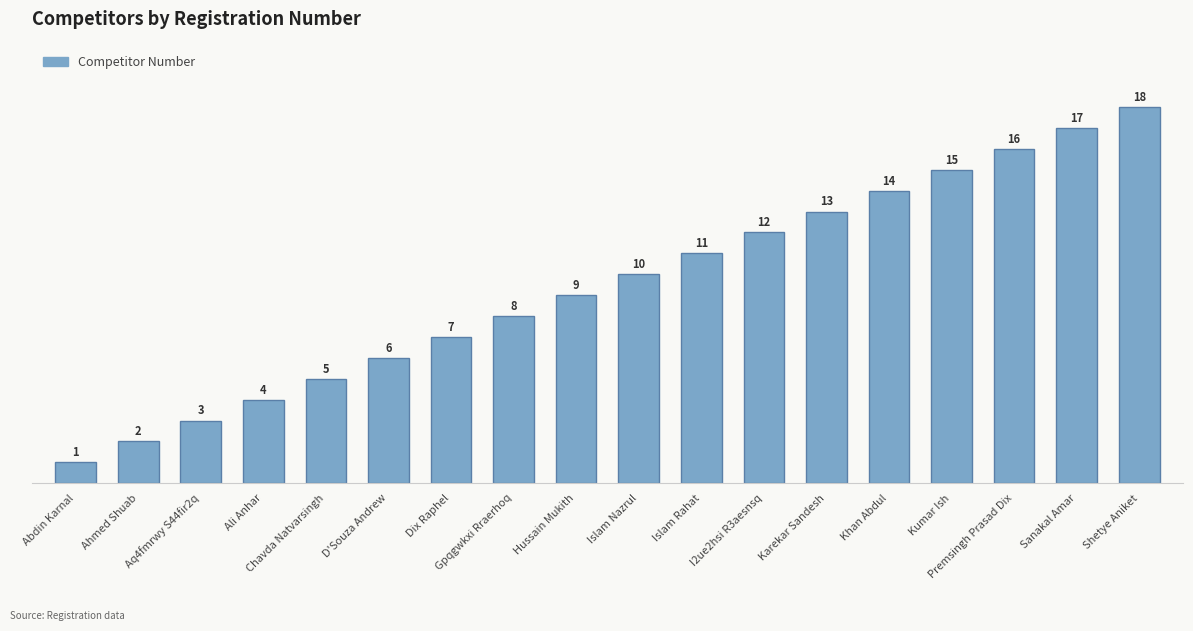

Which has a higher value, Gpqgwkxi Rraerhoq or Karekar Sandesh?

Karekar Sandesh